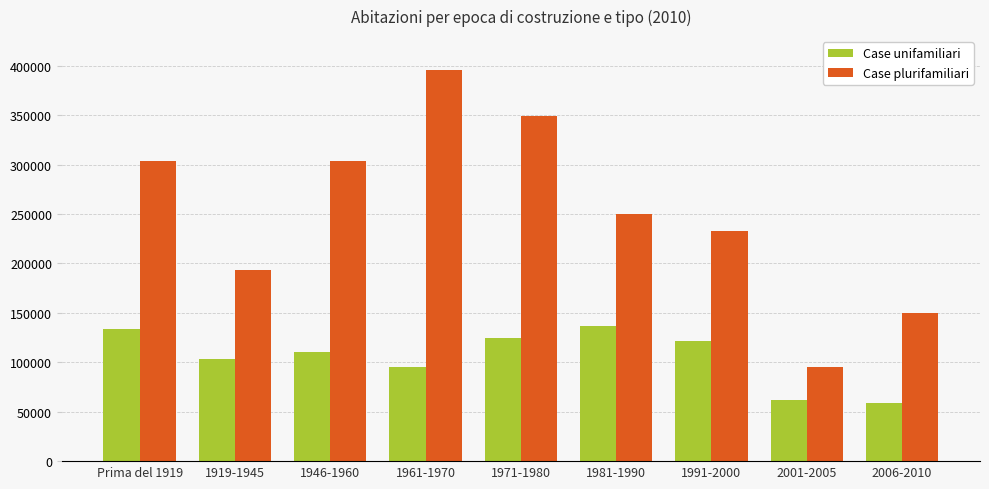

At how many categories does at least one series exceed 261617?

4